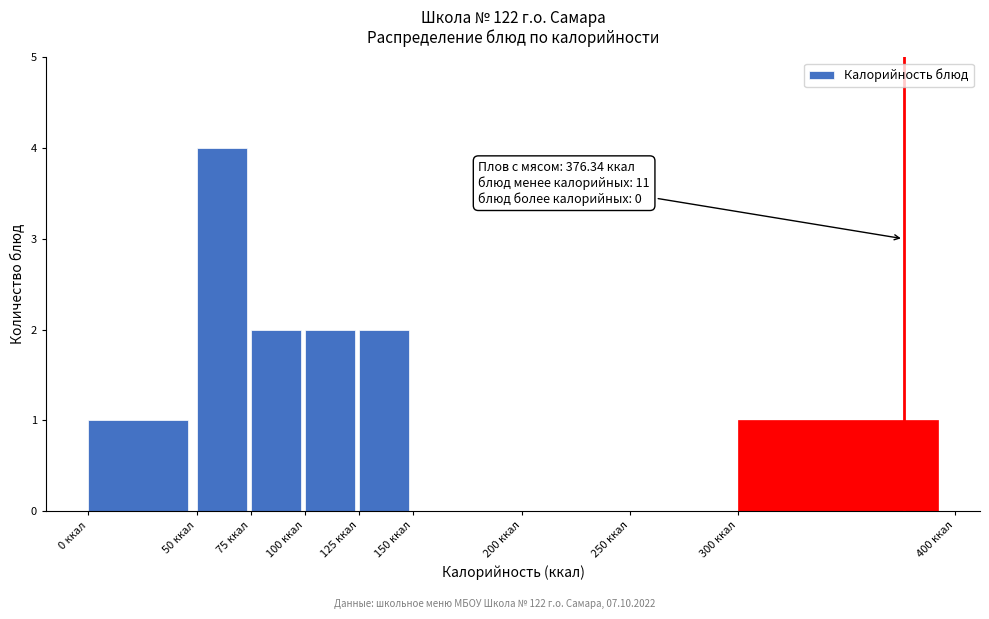

Over which range of the x-axis is the bar tallest?

50 to 75